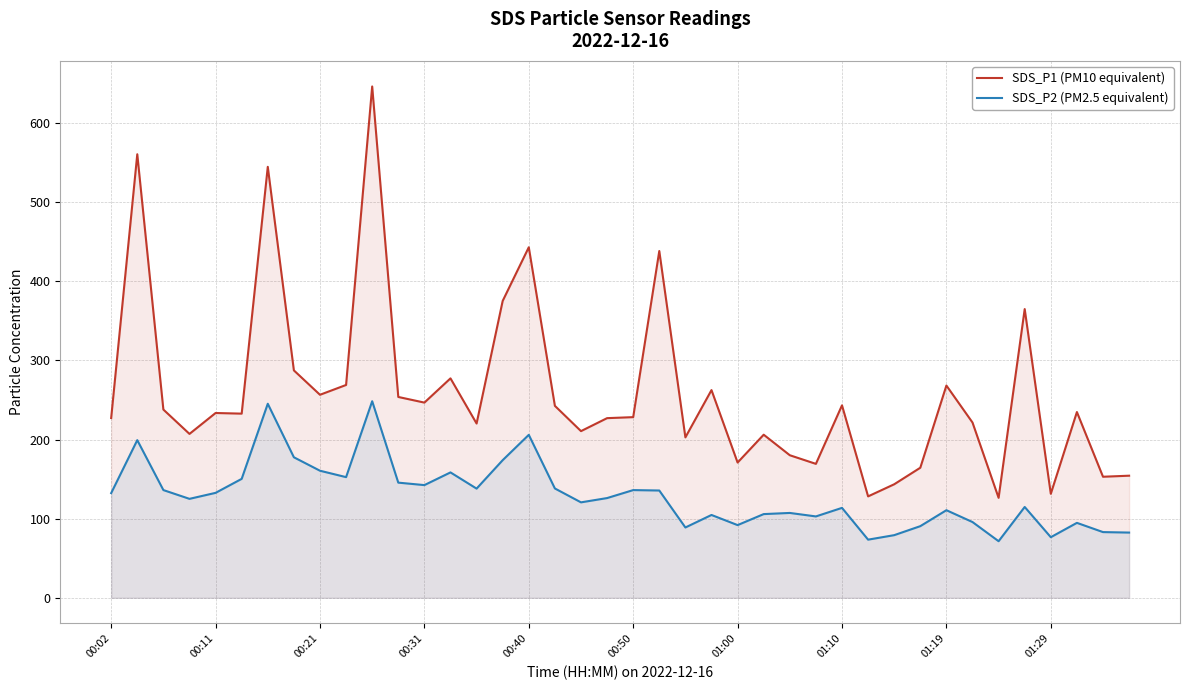

At which category does the chart reach its minimum across all series?

34